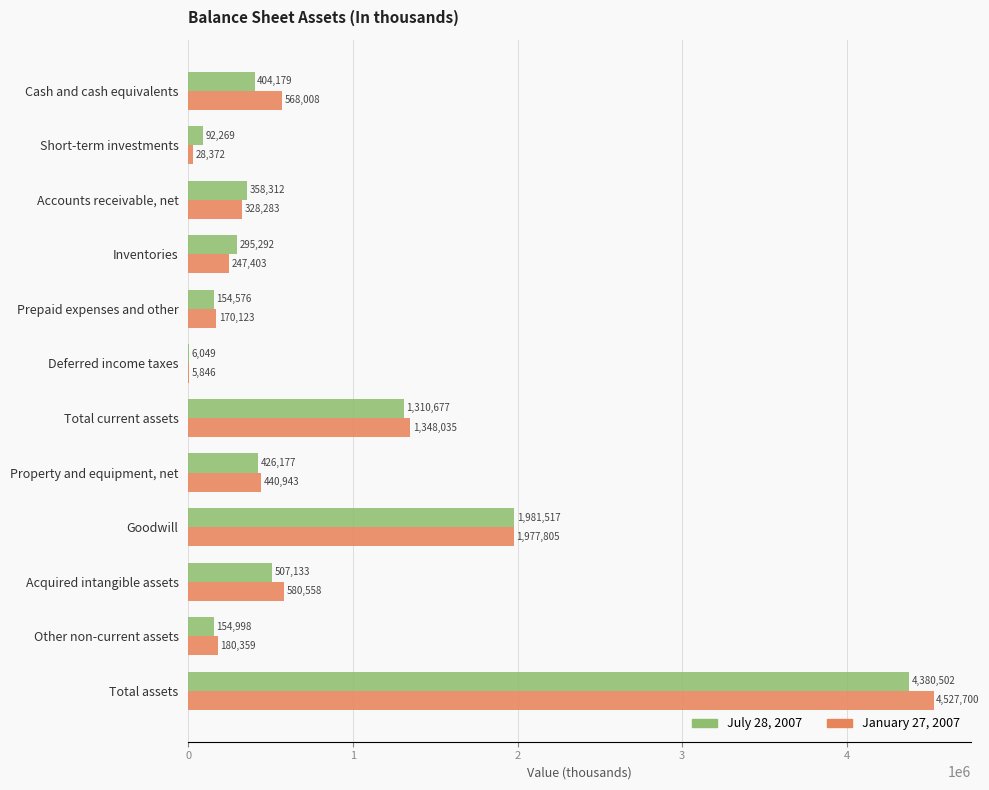

What is the sum of all January 27, 2007 values?

10403435